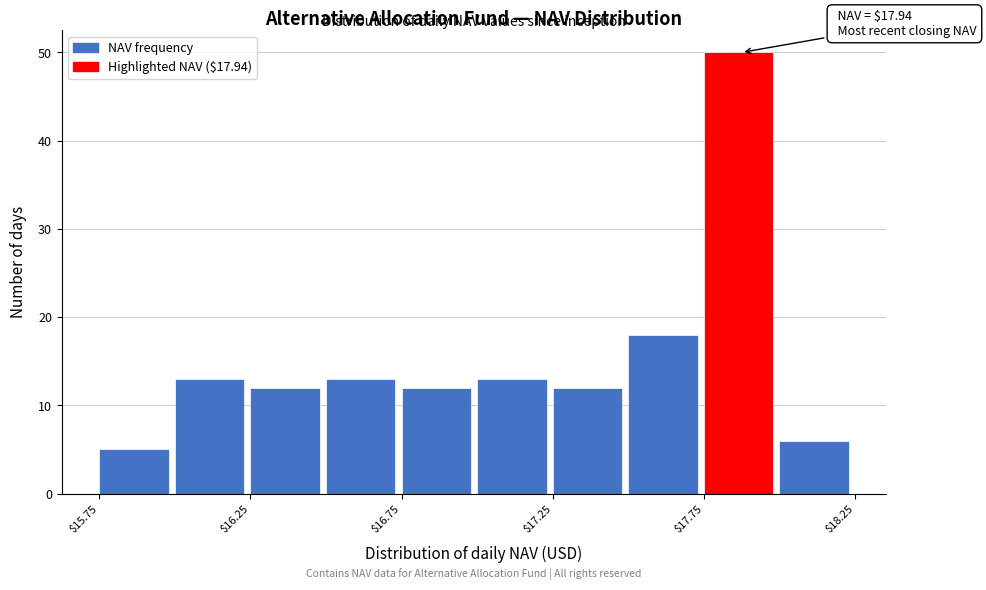

Which range on the x-axis has the tallest bar?

17.75 to 18.00